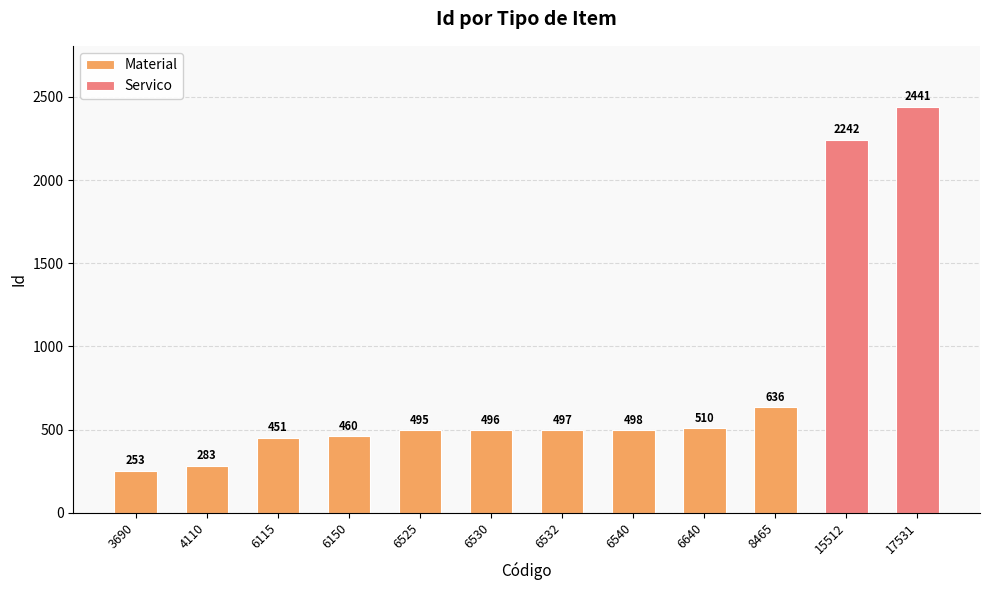

At which label is Material closest to 444?

6115